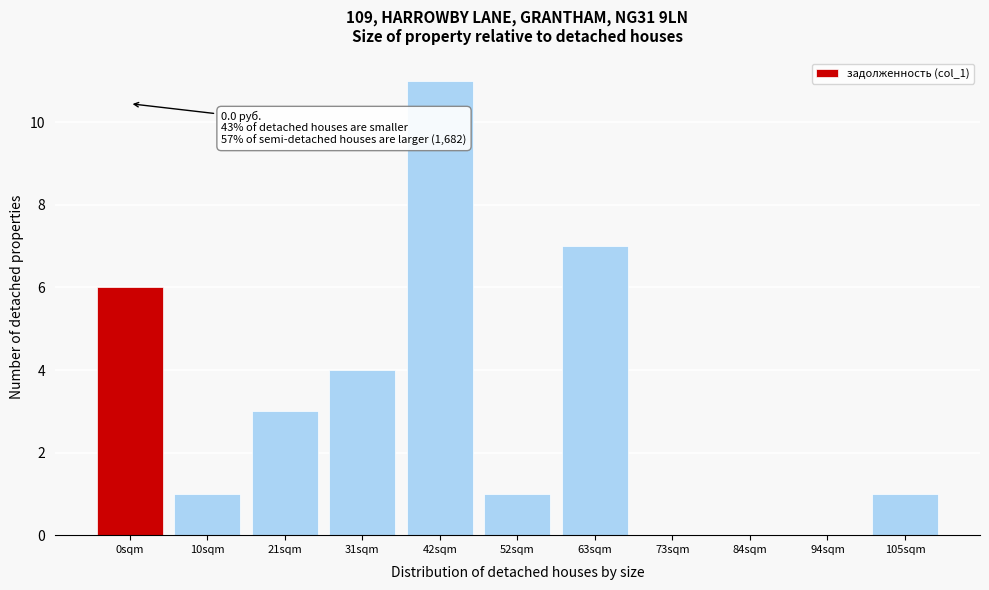

Reading left to right, what are all the values shown in this chart?

0sqm=6	10sqm=1	21sqm=3	31sqm=4	42sqm=11	52sqm=1	63sqm=7	73sqm=0	84sqm=0	94sqm=0	105sqm=1